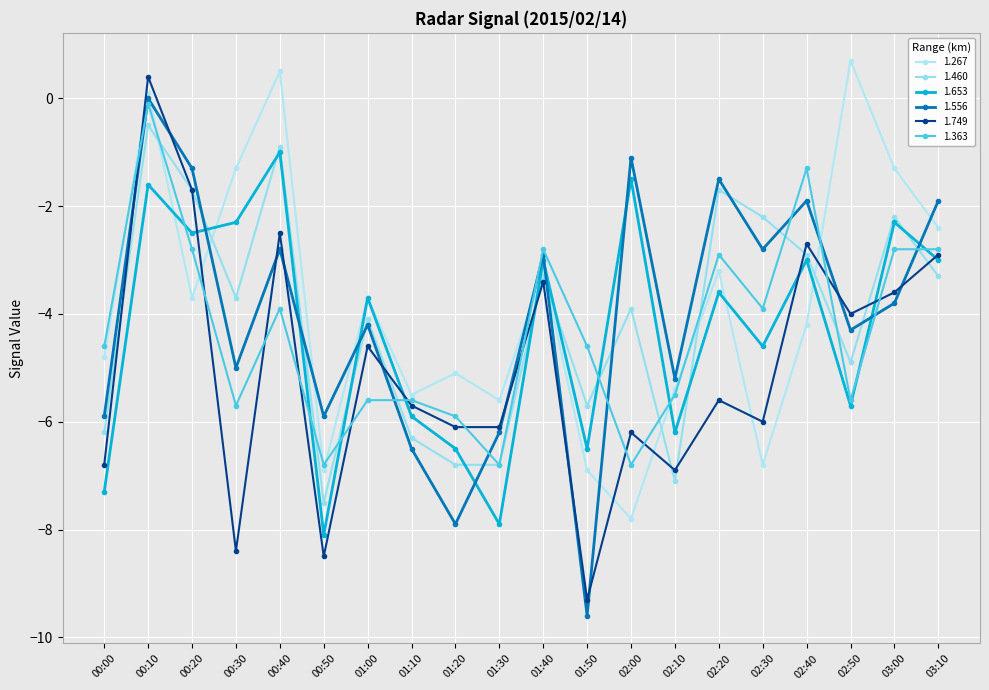

Reading left to right, list all the values displayed in this chart.

1.267: 00:00=-4.8	00:10=0.1	00:20=-3.7	00:30=-1.3	00:40=0.5	00:50=-6.9	01:00=-3.7	01:10=-5.5	01:20=-5.1	01:30=-5.6	01:40=-3.2	01:50=-6.9	02:00=-7.8	02:10=-5.4	02:20=-3.2	02:30=-6.8	02:40=-4.2	02:50=0.7	03:00=-1.3	03:10=-2.4
1.460: 00:00=-6.2	00:10=-0.5	00:20=-1.7	00:30=-3.7	00:40=-0.9	00:50=-7.5	01:00=-4.1	01:10=-6.3	01:20=-6.8	01:30=-6.8	01:40=-3.3	01:50=-5.7	02:00=-3.9	02:10=-7.1	02:20=-1.7	02:30=-2.2	02:40=-2.9	02:50=-4.9	03:00=-2.2	03:10=-3.3
1.653: 00:00=-7.3	00:10=-1.6	00:20=-2.5	00:30=-2.3	00:40=-1.0	00:50=-8.1	01:00=-3.7	01:10=-5.9	01:20=-6.5	01:30=-7.9	01:40=-3.0	01:50=-6.5	02:00=-1.5	02:10=-6.2	02:20=-3.6	02:30=-4.6	02:40=-3.0	02:50=-5.7	03:00=-2.3	03:10=-3.0
1.556: 00:00=-5.9	00:10=-0.0	00:20=-1.3	00:30=-5.0	00:40=-2.8	00:50=-5.9	01:00=-4.2	01:10=-6.5	01:20=-7.9	01:30=-6.2	01:40=-2.9	01:50=-9.6	02:00=-1.1	02:10=-5.2	02:20=-1.5	02:30=-2.8	02:40=-1.9	02:50=-4.3	03:00=-3.8	03:10=-1.9
1.749: 00:00=-6.8	00:10=0.4	00:20=-1.7	00:30=-8.4	00:40=-2.5	00:50=-8.5	01:00=-4.6	01:10=-5.7	01:20=-6.1	01:30=-6.1	01:40=-3.4	01:50=-9.3	02:00=-6.2	02:10=-6.9	02:20=-5.6	02:30=-6.0	02:40=-2.7	02:50=-4.0	03:00=-3.6	03:10=-2.9
1.363: 00:00=-4.6	00:10=-0.1	00:20=-2.8	00:30=-5.7	00:40=-3.9	00:50=-6.8	01:00=-5.6	01:10=-5.6	01:20=-5.9	01:30=-6.8	01:40=-2.8	01:50=-4.6	02:00=-6.8	02:10=-5.5	02:20=-2.9	02:30=-3.9	02:40=-1.3	02:50=-5.6	03:00=-2.8	03:10=-2.8